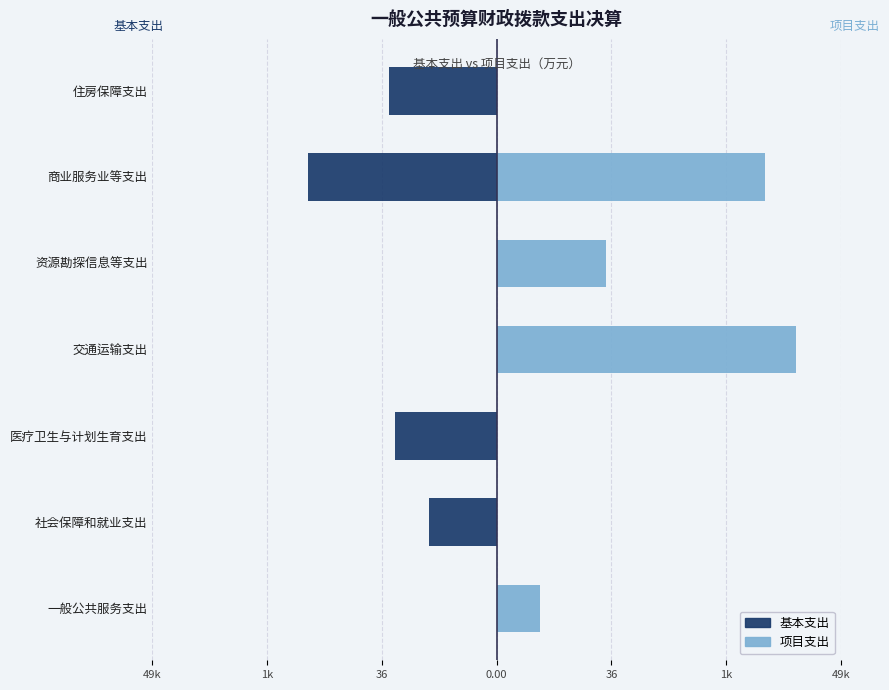

What are all the series names shown in the legend?

基本支出, 项目支出